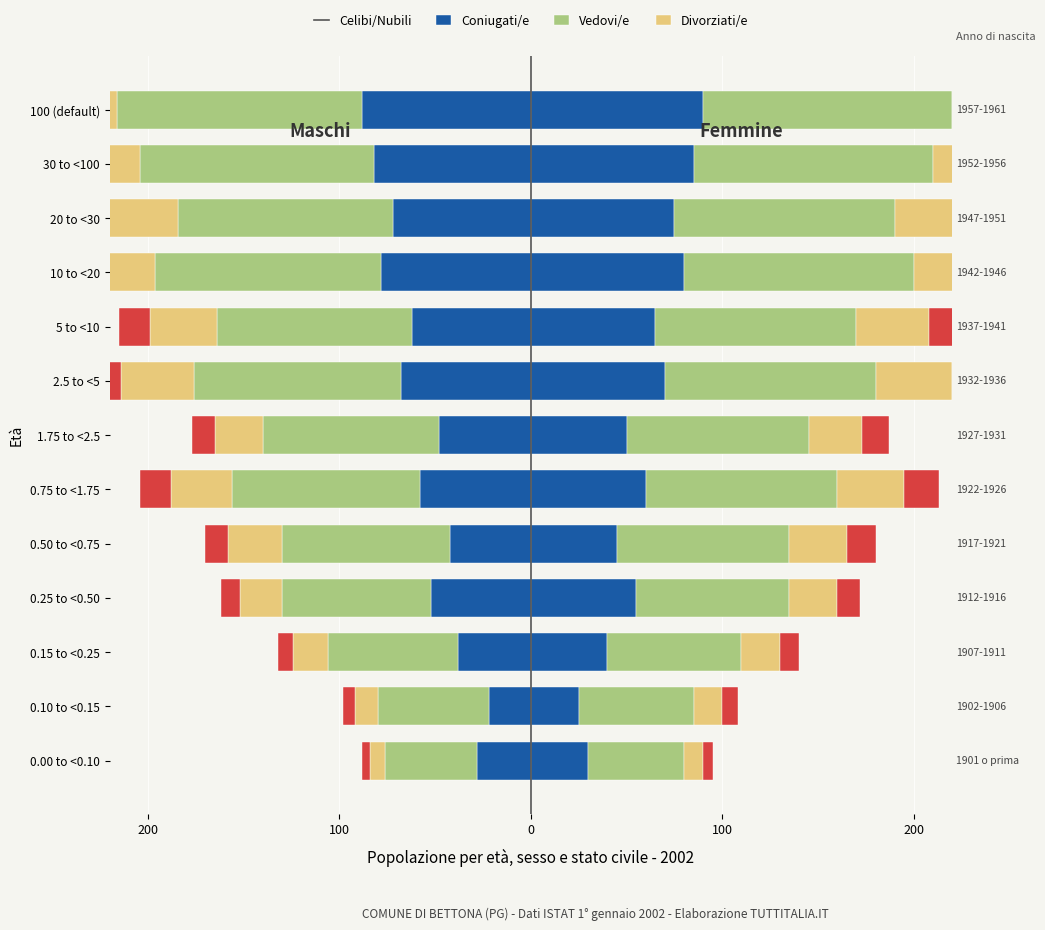

At how many categories does at least one series exceed 84?

9